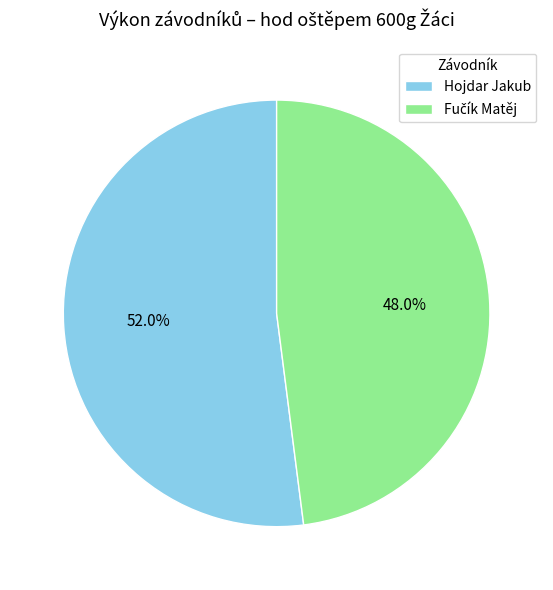

Is Hojdar Jakub the majority of the pie?

Yes